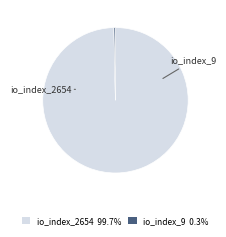

Which slice is the smallest?

io_index_9